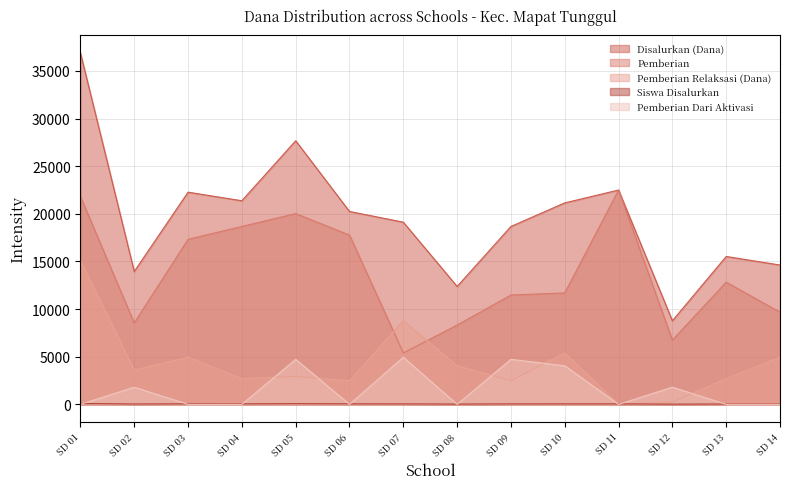

The value of Pemberian Dari Aktivasi at SD 12 is 2896. True or false?

False